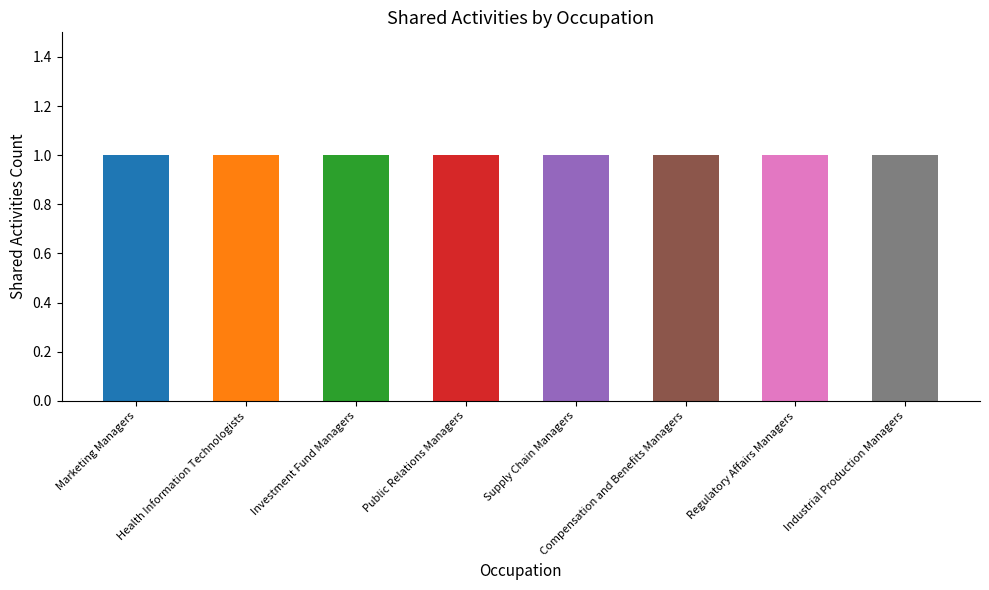

Where is Similar Activities nearest to the value 0?

Marketing Managers